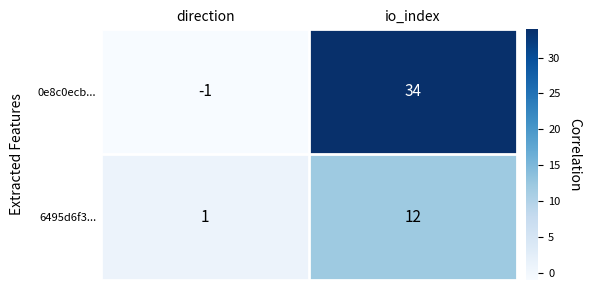

The value of 6495d6f3... at io_index is 4. True or false?

False